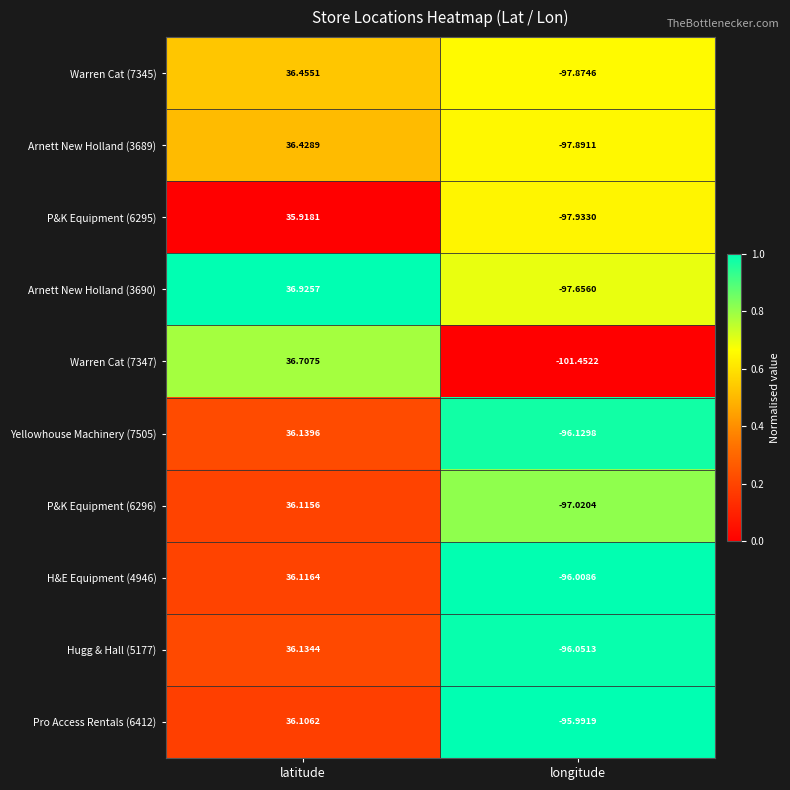

Which category has the highest value in the Arnett New Holland (3689) series?

latitude